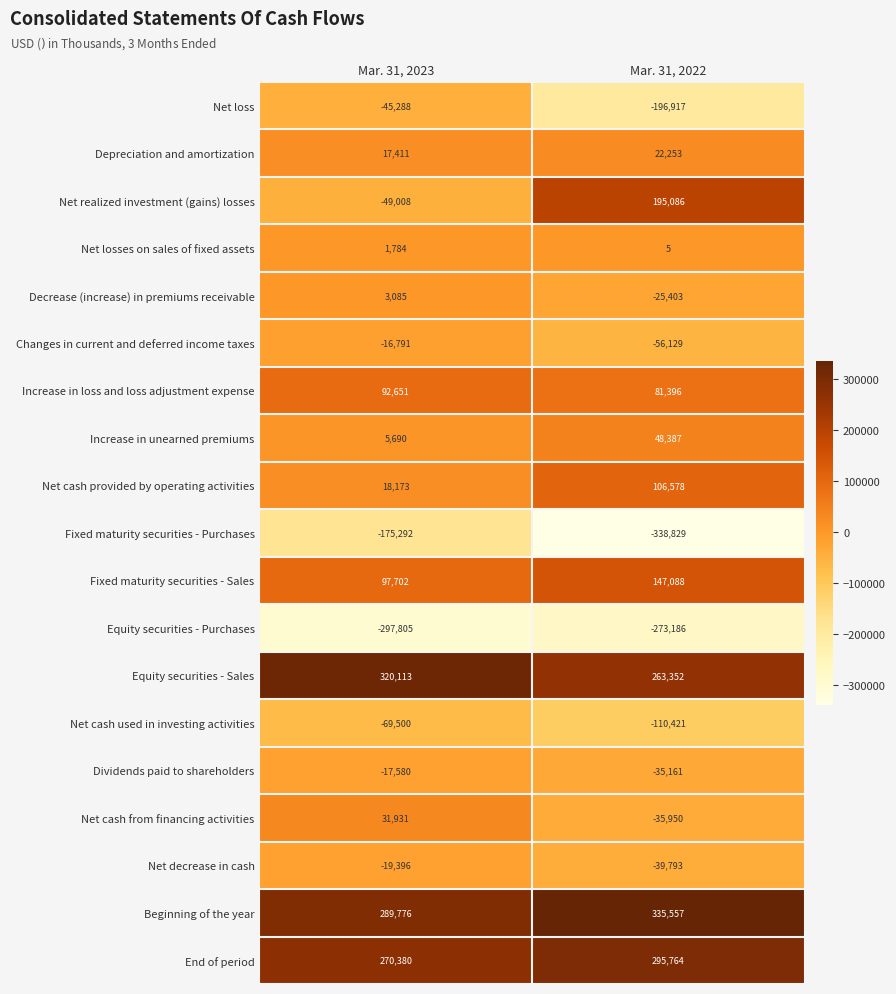

True or false: Depreciation and amortization has a value of 22253 at Mar. 31, 2022.

True